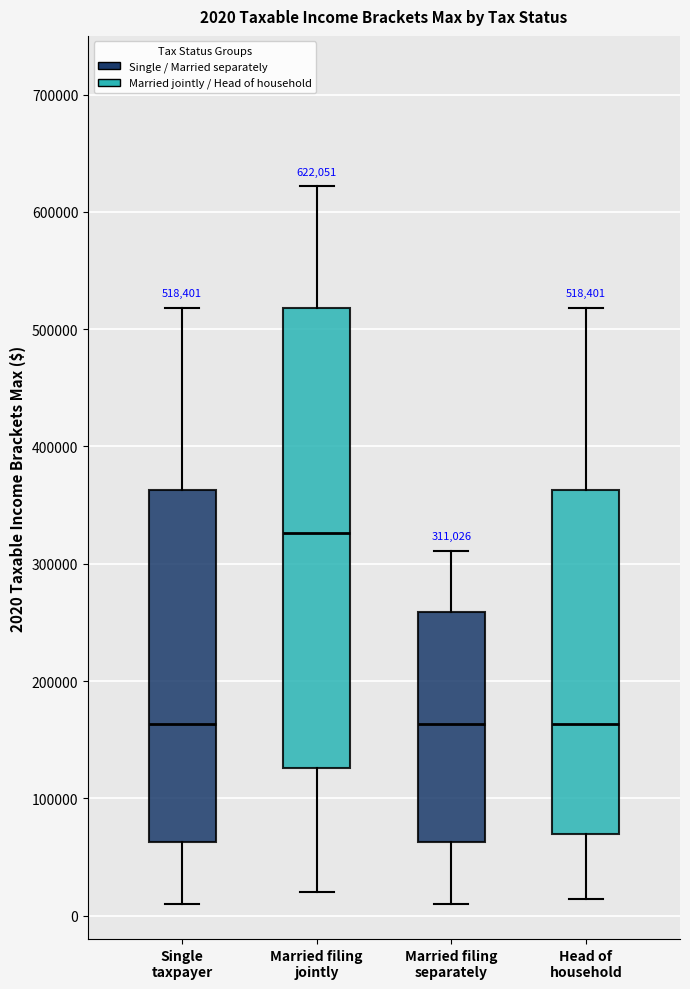

Comparing the boxes themselves (not the whiskers), which one is the tallest?

Married filing jointly